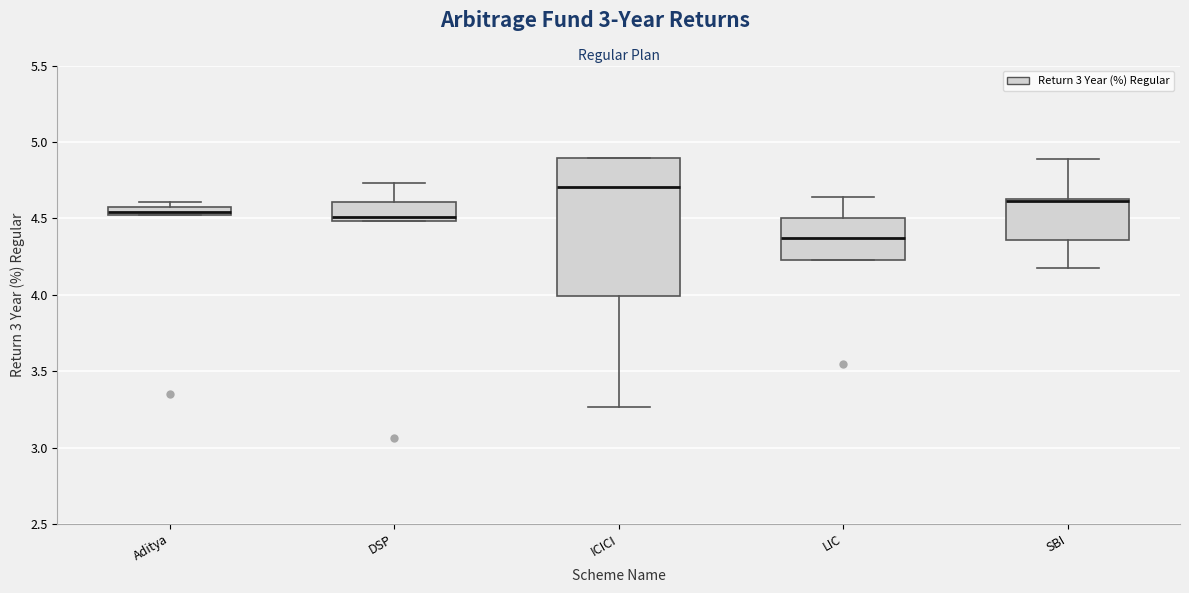

Where is the lower edge of the box for Aditya on the y-axis? The values are not printed on the chart, so give them approximately, as read against the axis.

4.55